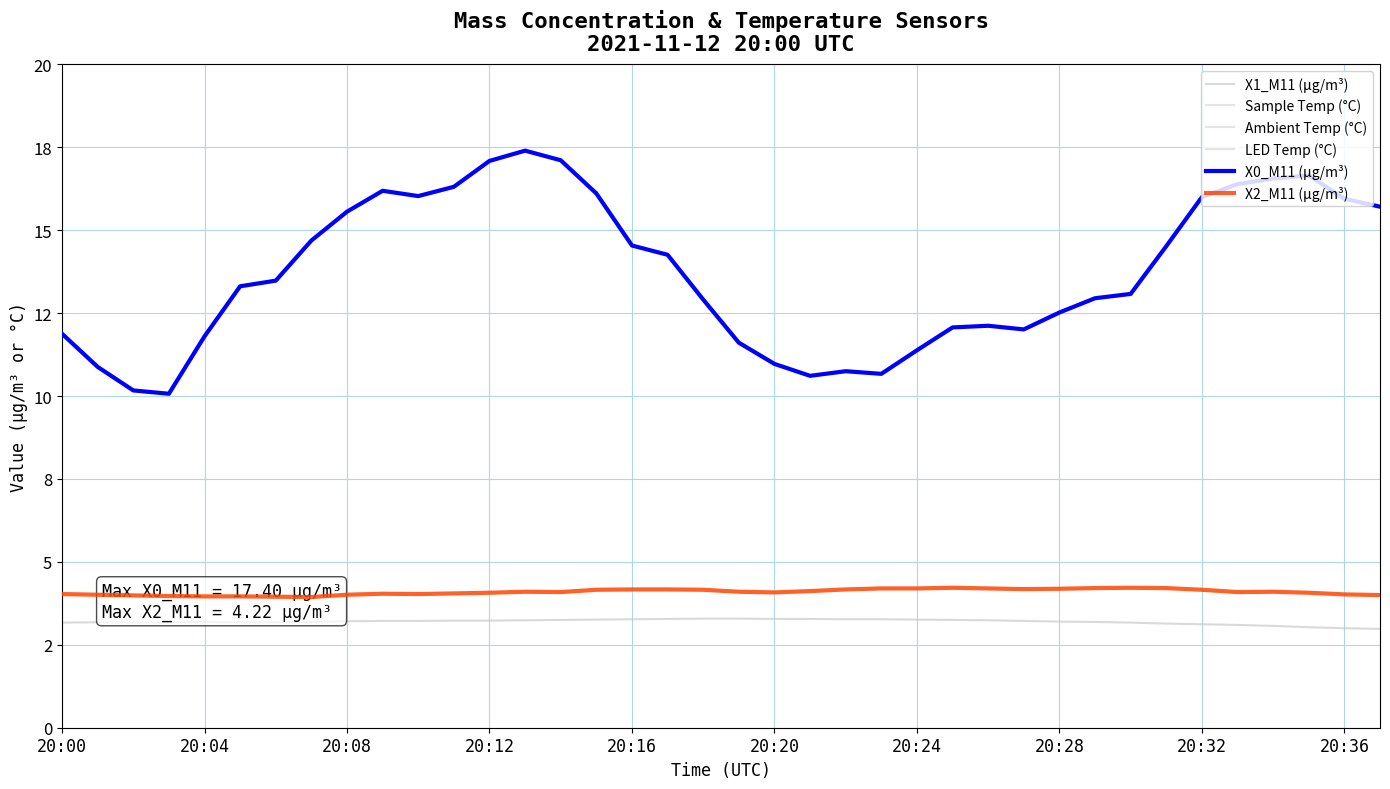

What is the value of the X1_M11 (μg/m³) point at the 33rd from the left?

3.1